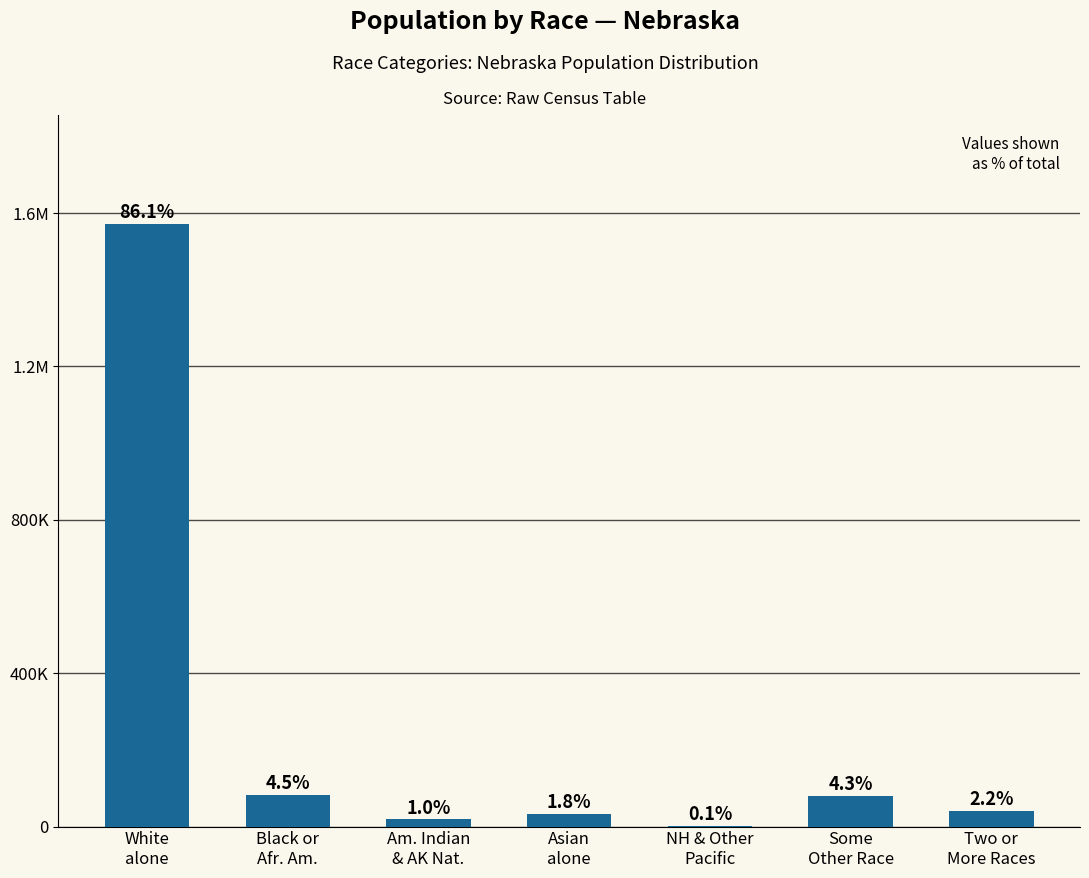

What is the sum of the values at Two or
More Races and White
alone?

1612348